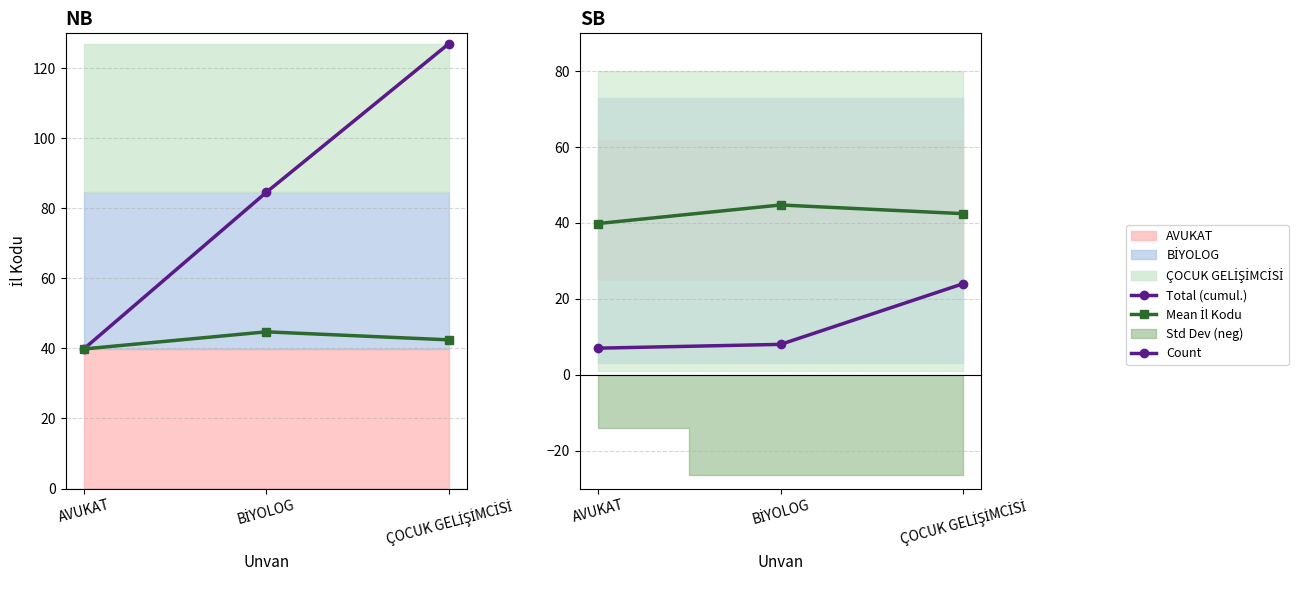

What is the value of the Total (cumul.) point at the 1st from the left?

39.9